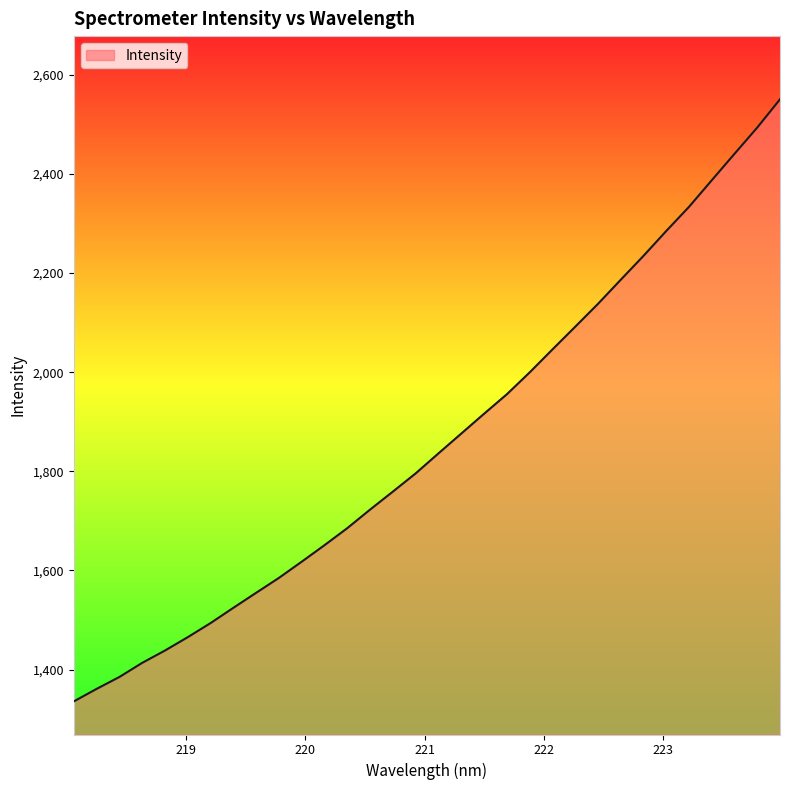

What is the minimum value shown in the chart?

1335.7